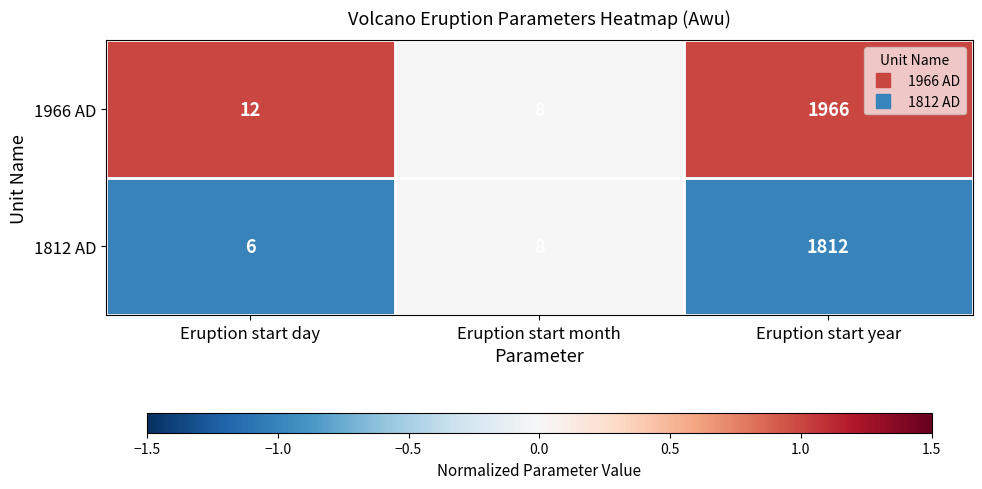

Which category has the highest value across all series?

Eruption start year